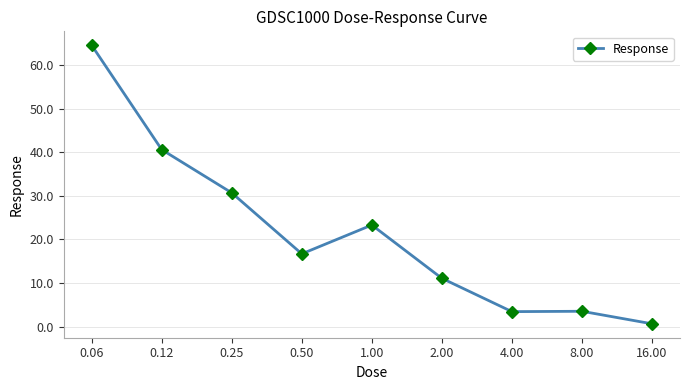

True or false: there are more than 0 points higher than both neighbors.

True